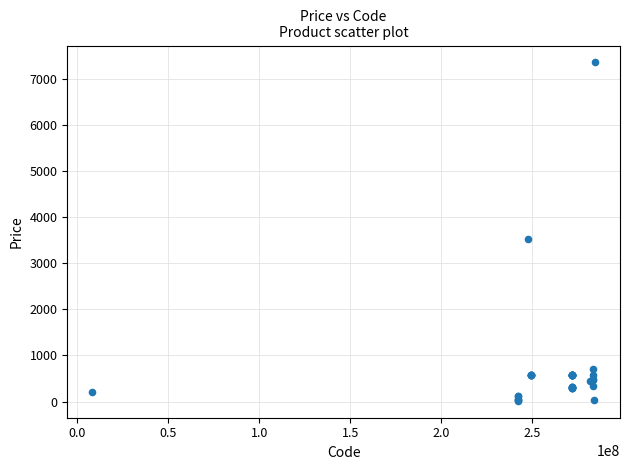

What Y value in the scatter plot is closest to 3687?

3533.1